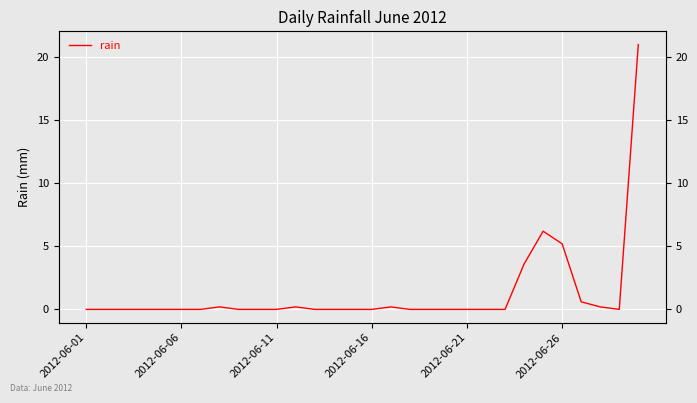

What is the sum of the values at 16 and 15?

0.2